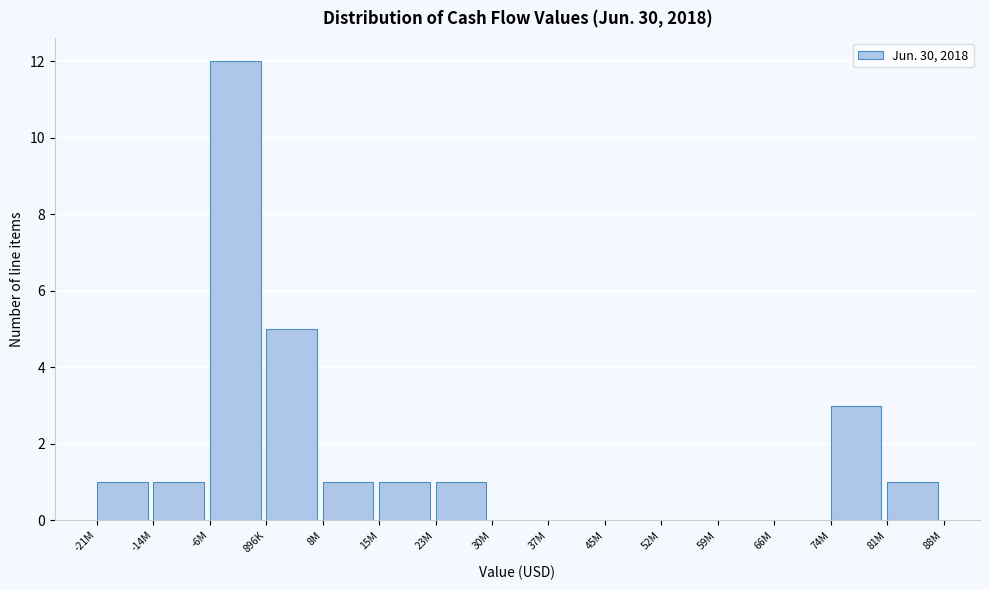

Reading right to left, what are all the values shown in this chart?

81M=1	74M=3	66M=0	59M=0	52M=0	45M=0	37M=0	30M=0	23M=1	15M=1	8M=1	896K=5	-6M=12	-14M=1	-21M=1